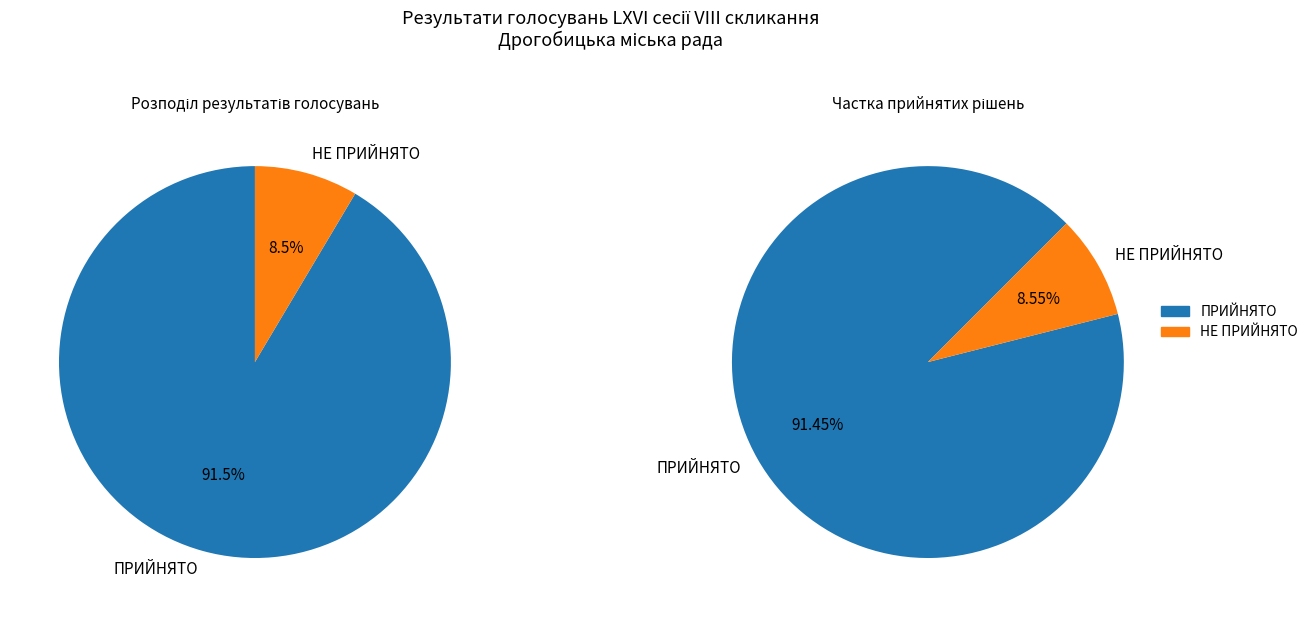

Which category has the smallest portion of the pie?

НЕ ПРИЙНЯТО